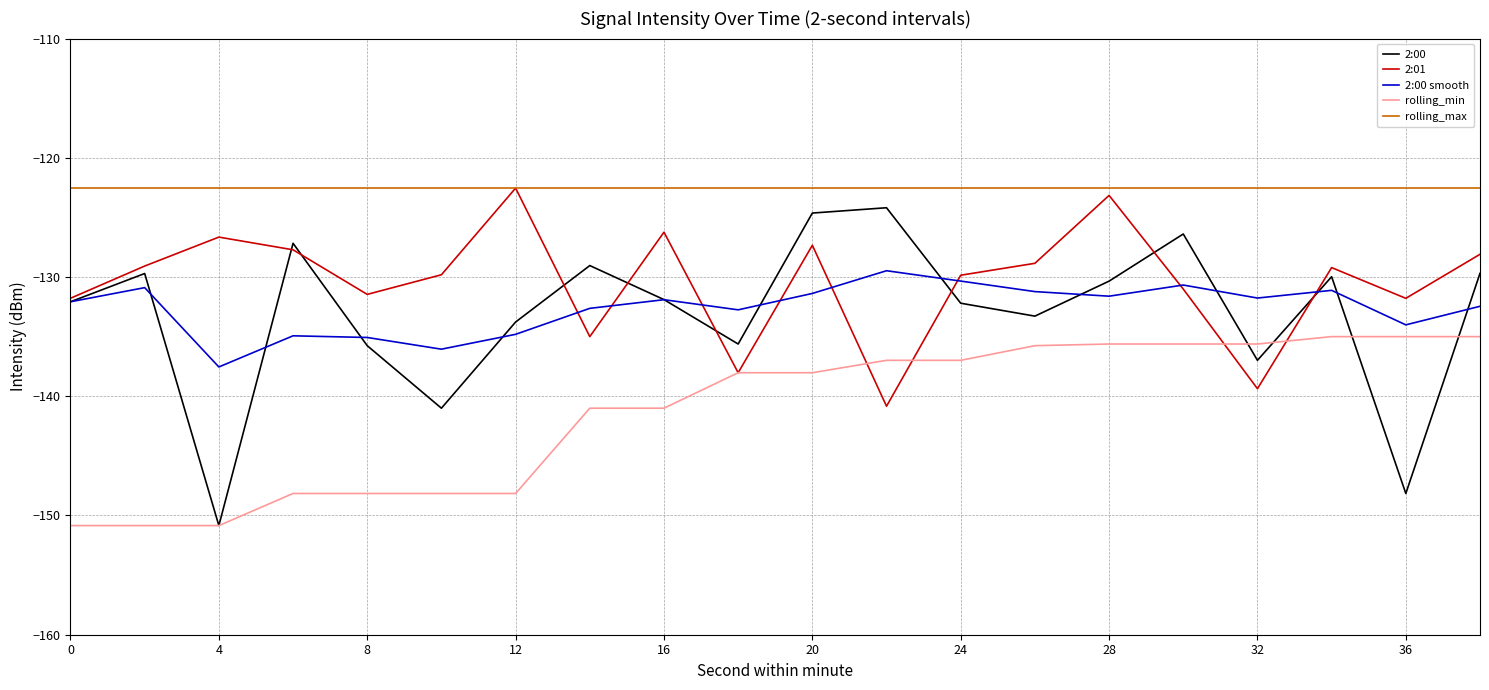

Which series has the largest total across all categories?

rolling_max